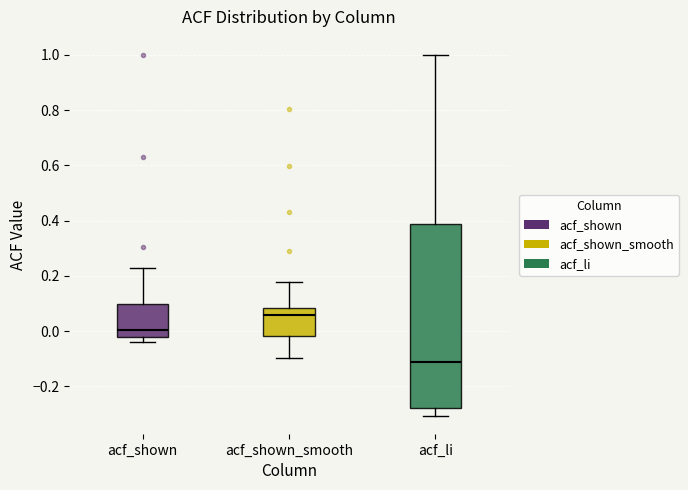

Where is the upper edge of the box for acf_shown_smooth on the y-axis? The values are not printed on the chart, so give them approximately, as read against the axis.

0.08